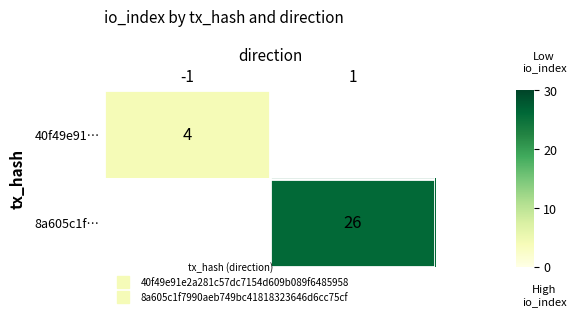

At -1, list the series in order from largest to smallest.

40f49e91…, 8a605c1f…